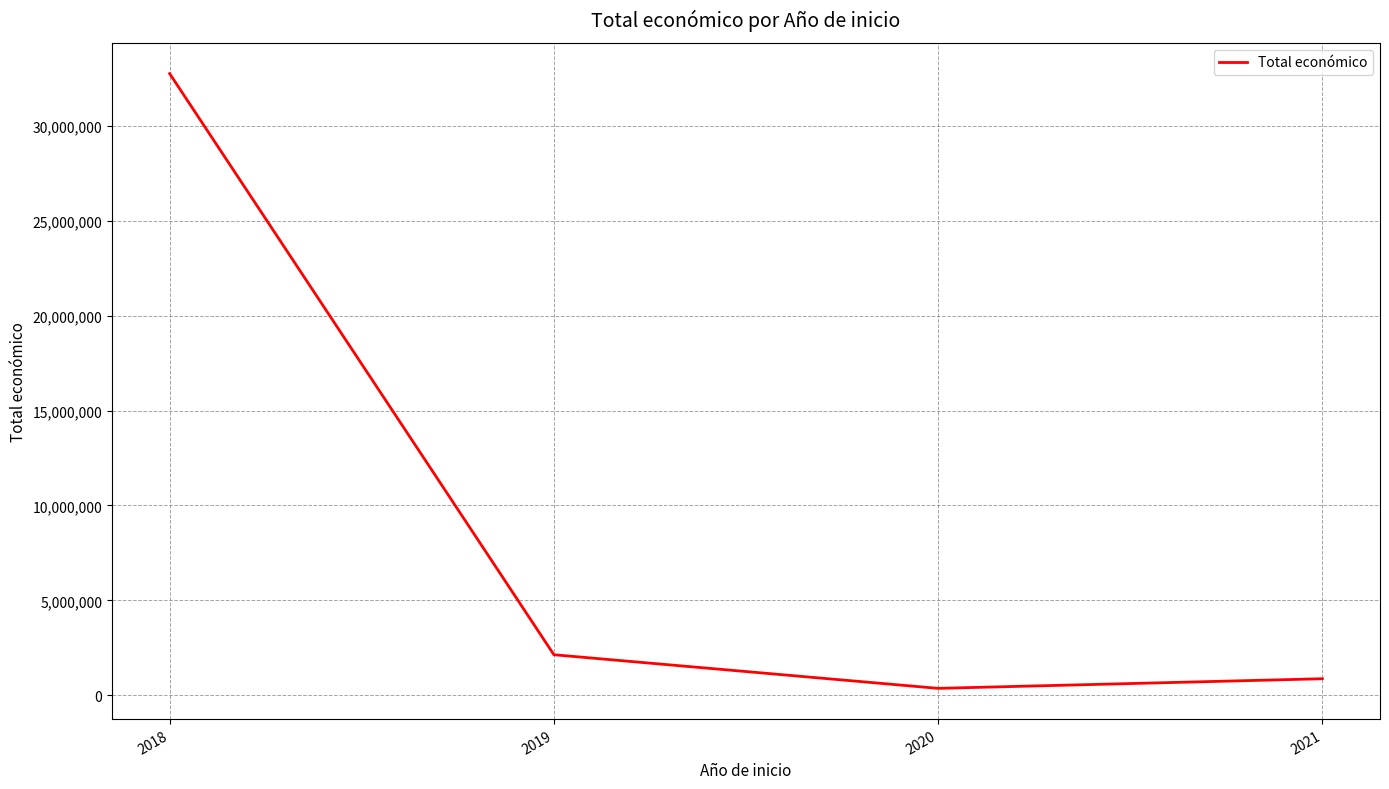

Is it true that the value at 2018 is 48780552?

False